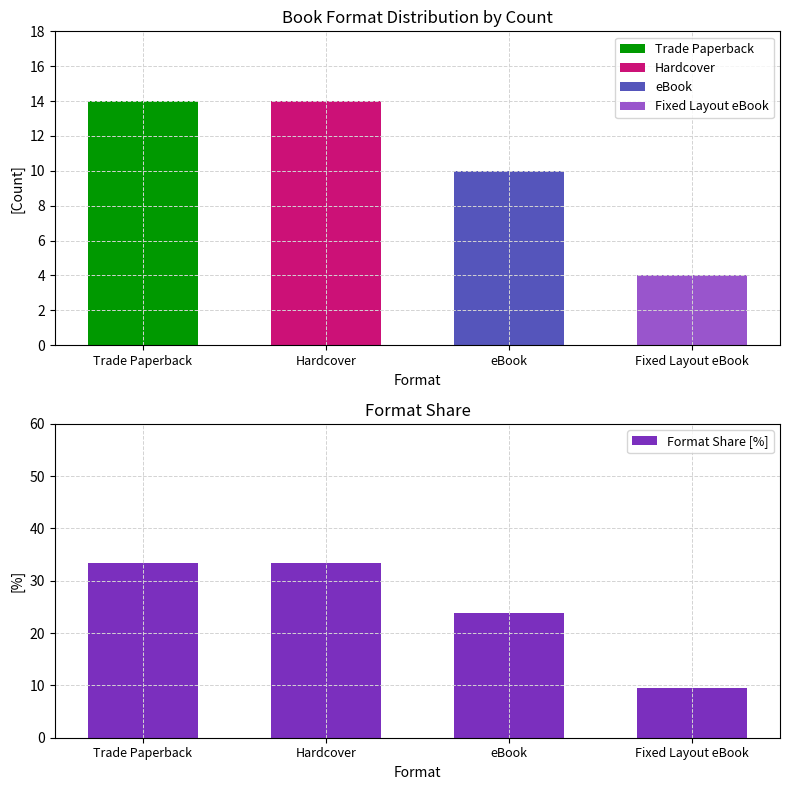

The value at Fixed Layout eBook is 2.9. True or false?

False